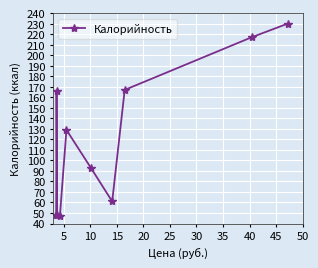

Reading left to right, what are all the values shown in this chart?

48	166	48	47	129	93	61	167	217	230